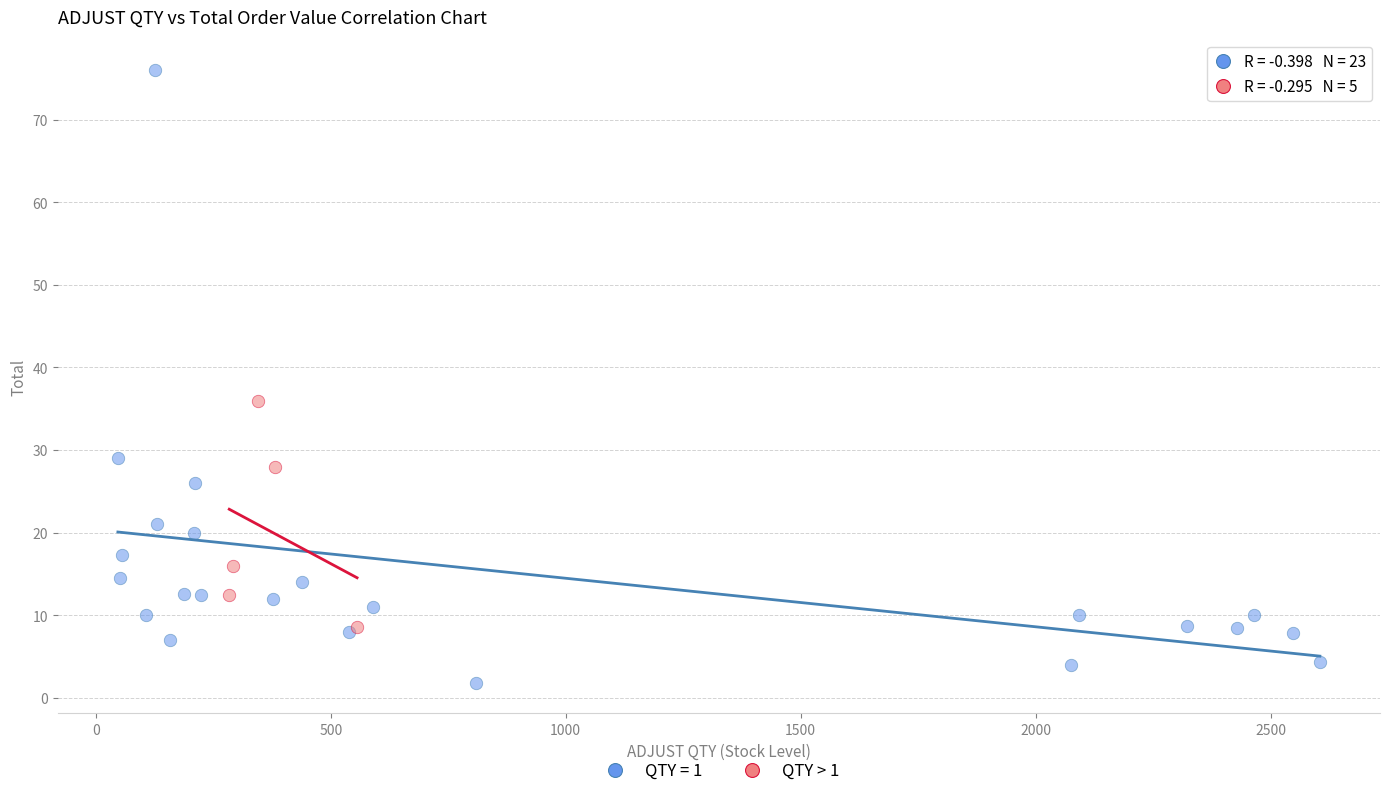

Which series contains the highest Y value?

QTY = 1